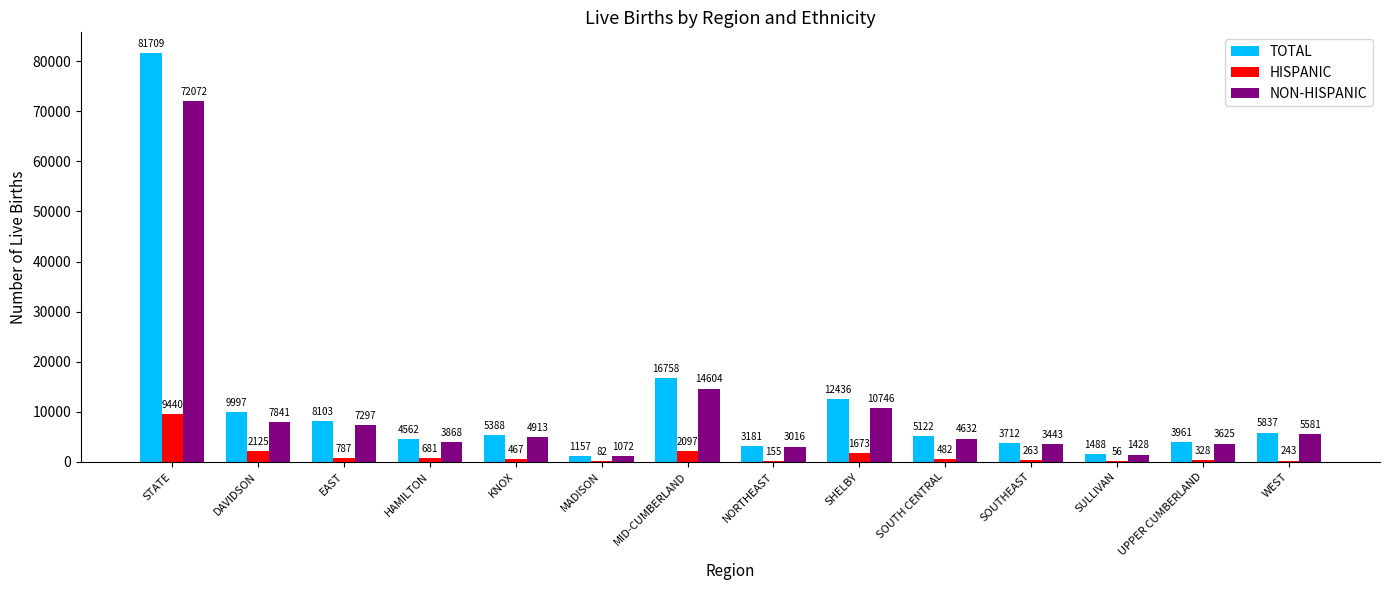

Which category has the highest value in the NON-HISPANIC series?

STATE